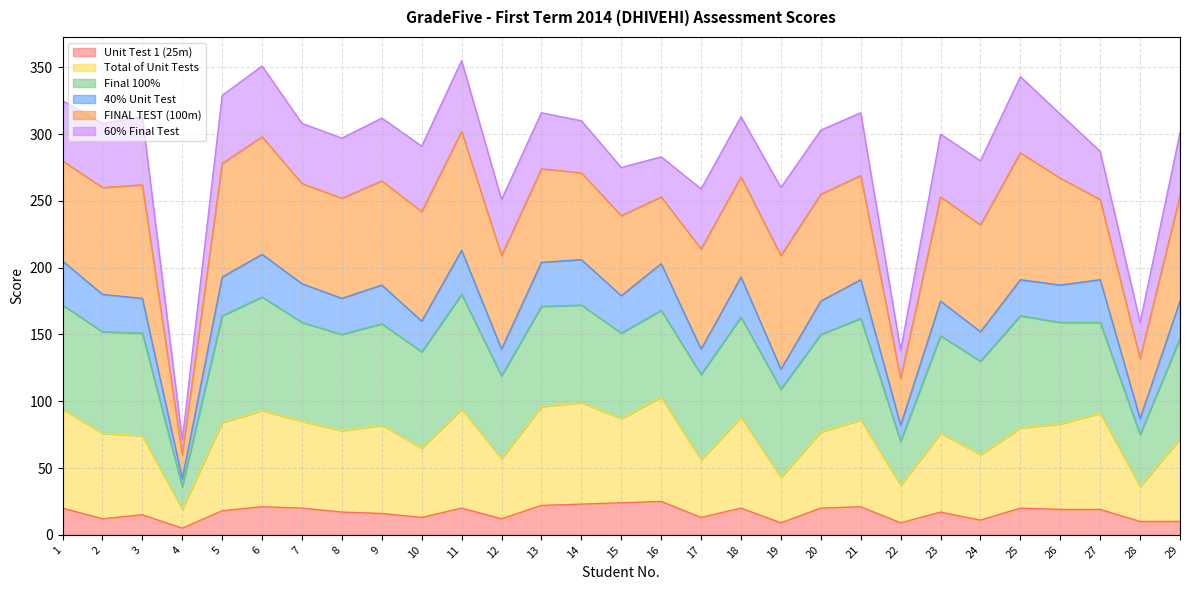

Between 4 and 13, which series saw the biggest shift?

Final 100%